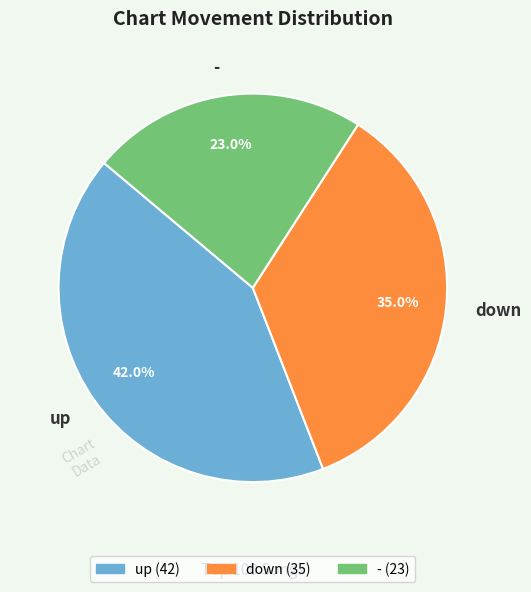

To the nearest percent, what is the difference between the up and down slice percentages?

7%